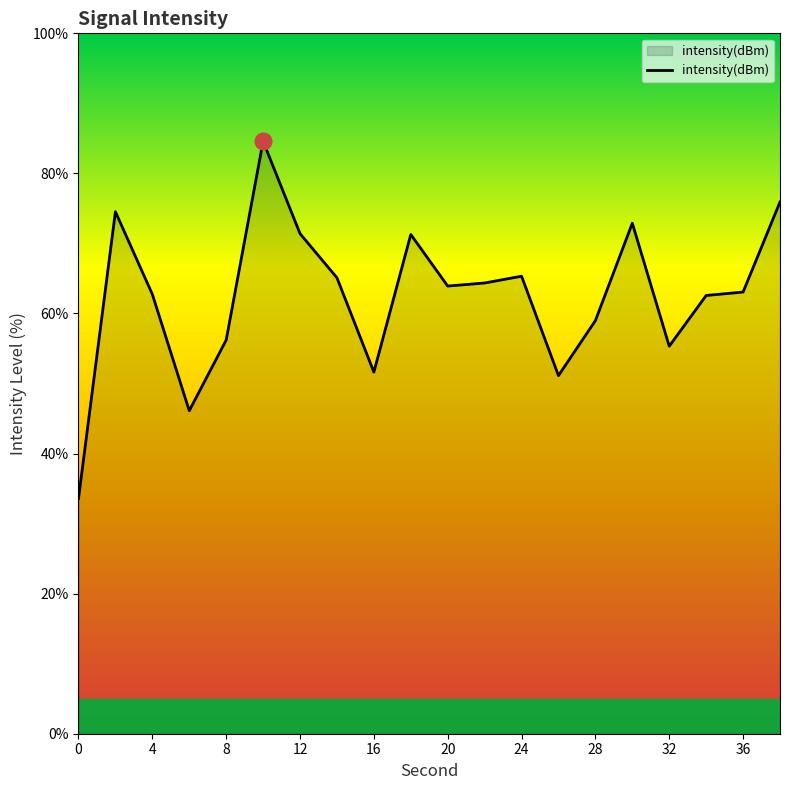

What is the smallest value displayed?

33.6